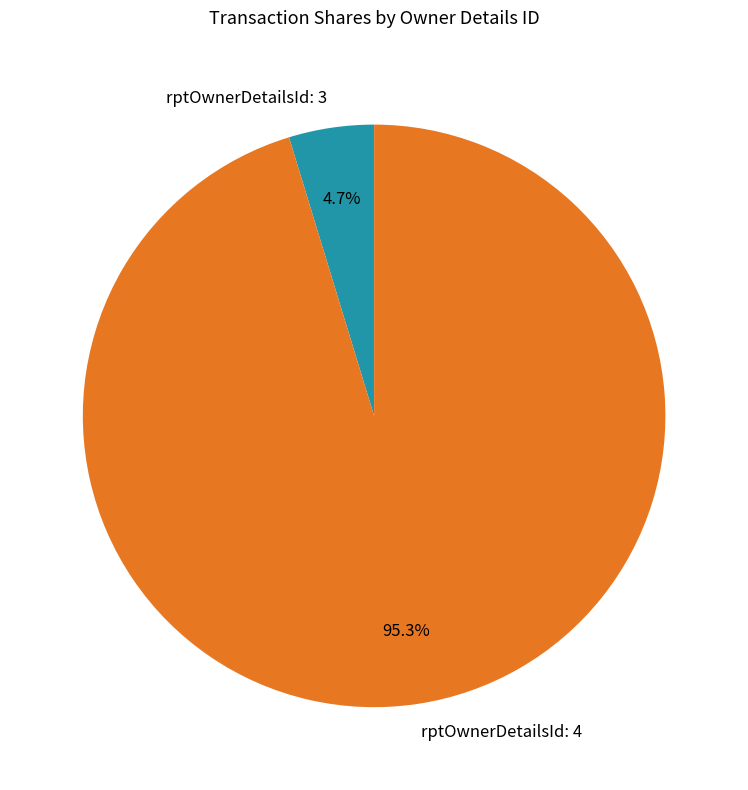

What is the largest slice in the pie chart?

rptOwnerDetailsId: 4